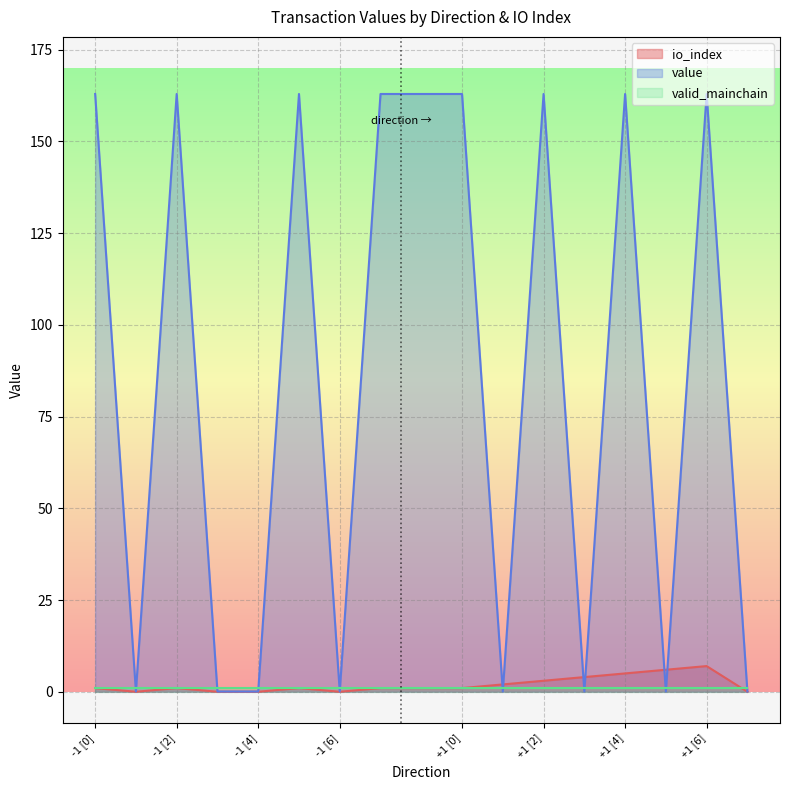

Count the io_index values in the range 0 to 4.

13